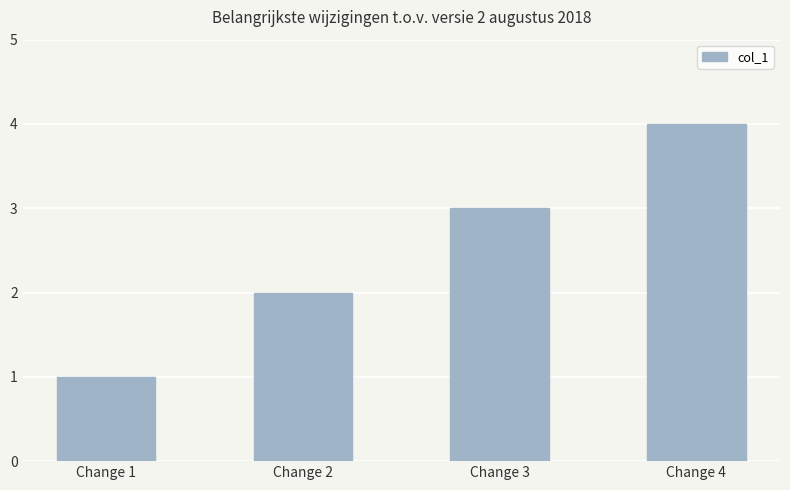

What is the change in value from Change 1 to Change 4?

+3